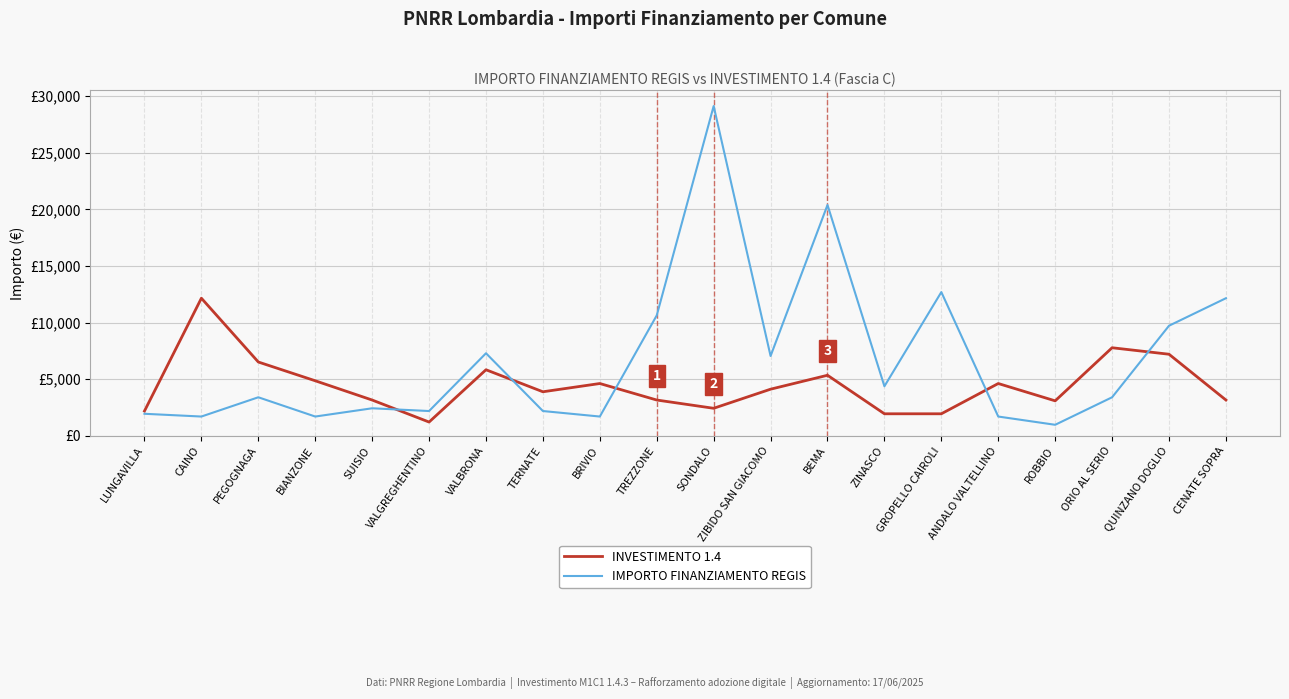

List the series in order of their peak value, highest first.

IMPORTO FINANZIAMENTO REGIS, INVESTIMENTO 1.4